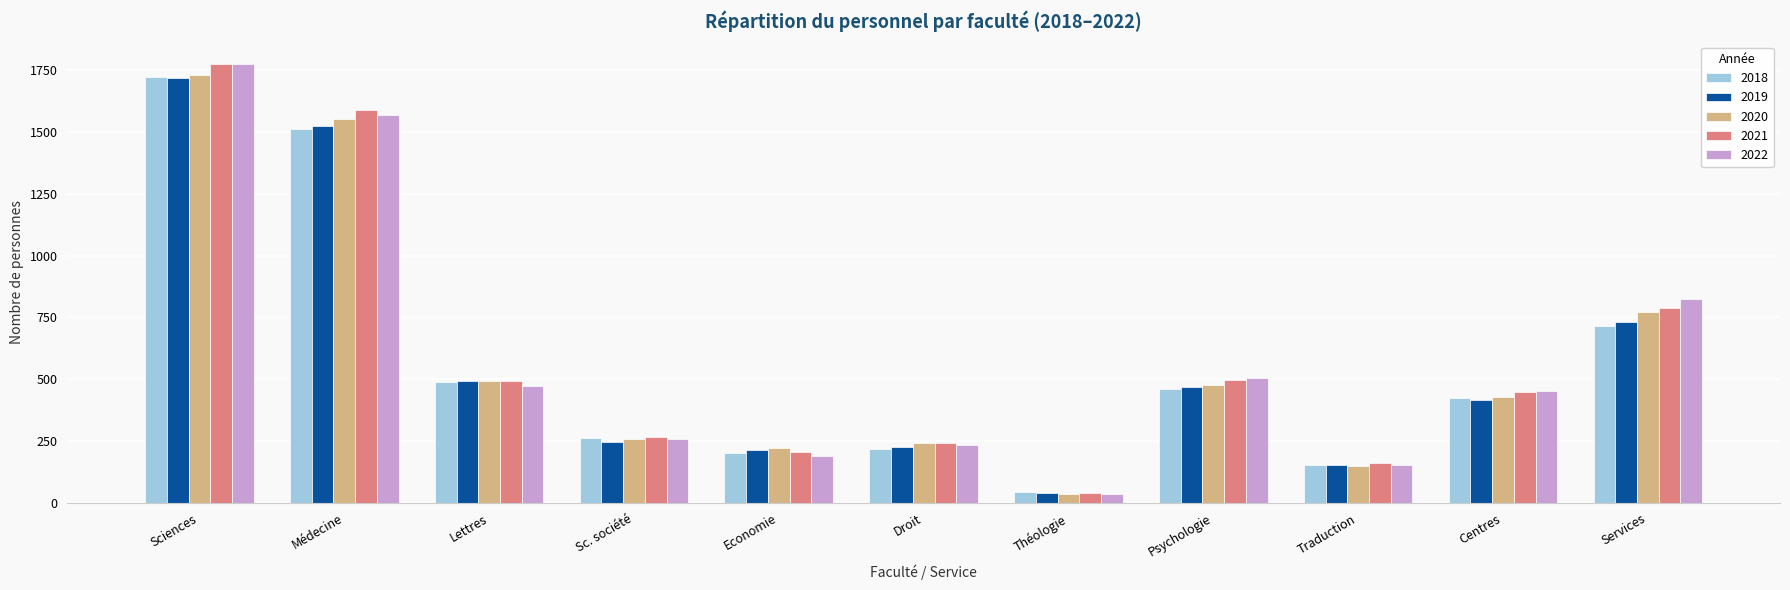

What is the total value across all series at Sc. société?

1292